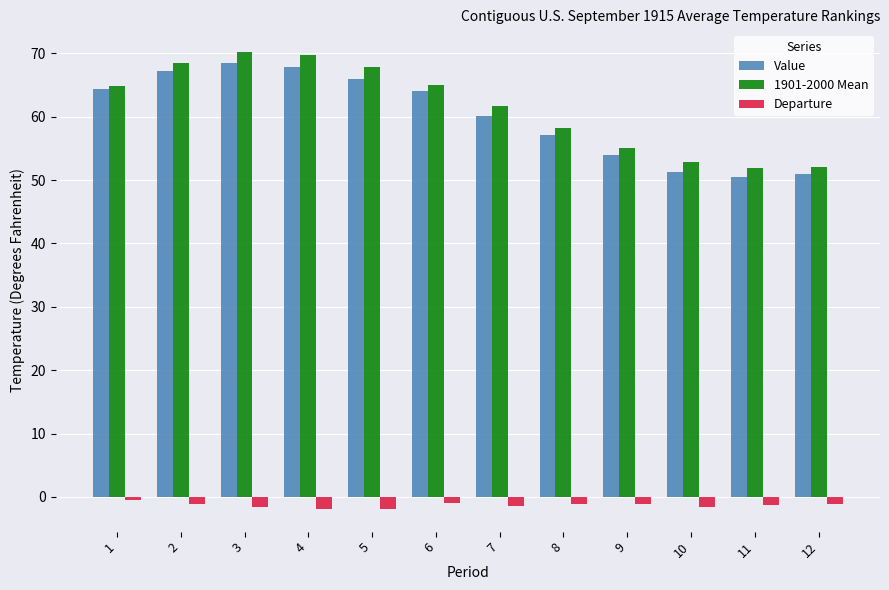

What is the value of the 1901-2000 Mean bar at the 8th from the left?

58.2